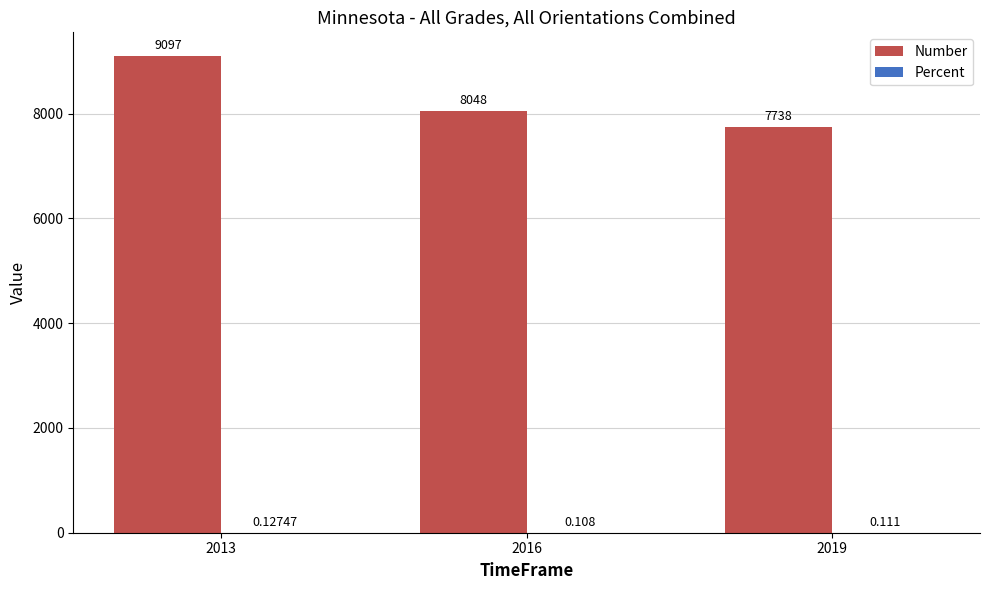

Which series has the largest total across all categories?

Number